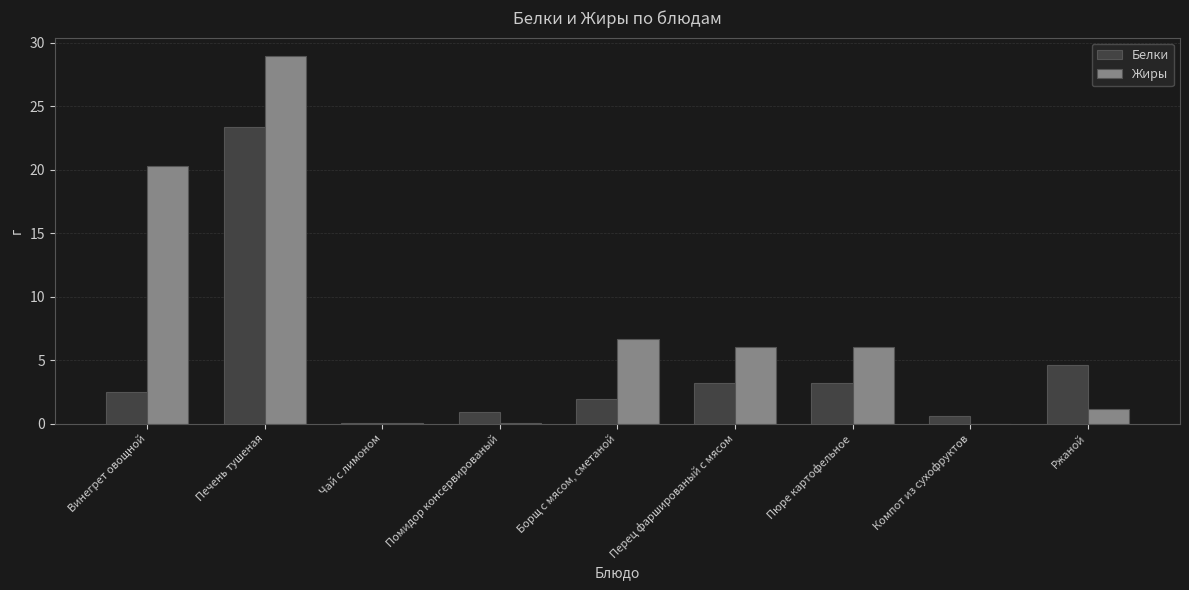

Does the chart contain stacked bars?

No